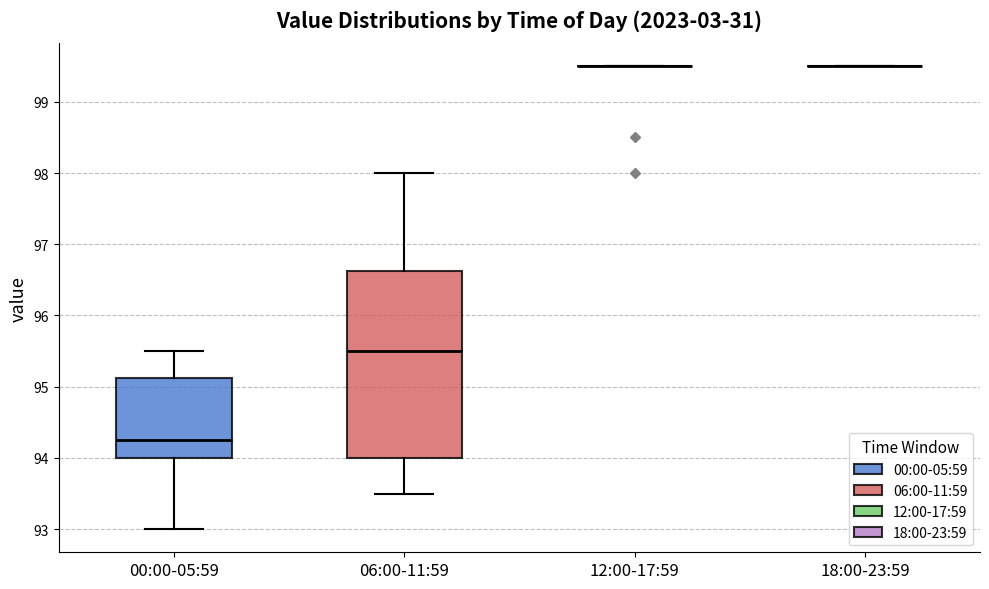

Reading left to right, transcribe this box plot: for each box, give where its median line is, the range the box spans, and where its two whiskers end, as read against the y-axis. The values are not printed on the chart, so give them approximately, as read against the axis.

00:00-05:59: median 94.3, box 94.0 to 95.1, whiskers 93.0 to 95.5
06:00-11:59: median 95.5, box 94.0 to 96.6, whiskers 93.5 to 98.0
12:00-17:59: box collapsed to a line at 99.5, whiskers 99.5 to 99.5
18:00-23:59: box collapsed to a line at 99.5, whiskers 99.5 to 99.5